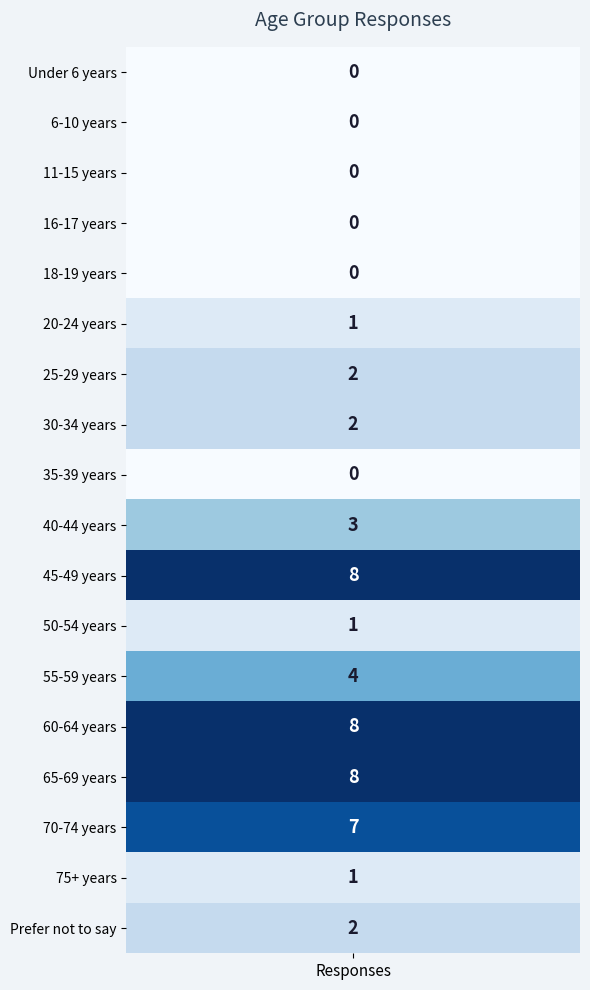

The chart shows a value of 1 at 75+ years. True or false?

True